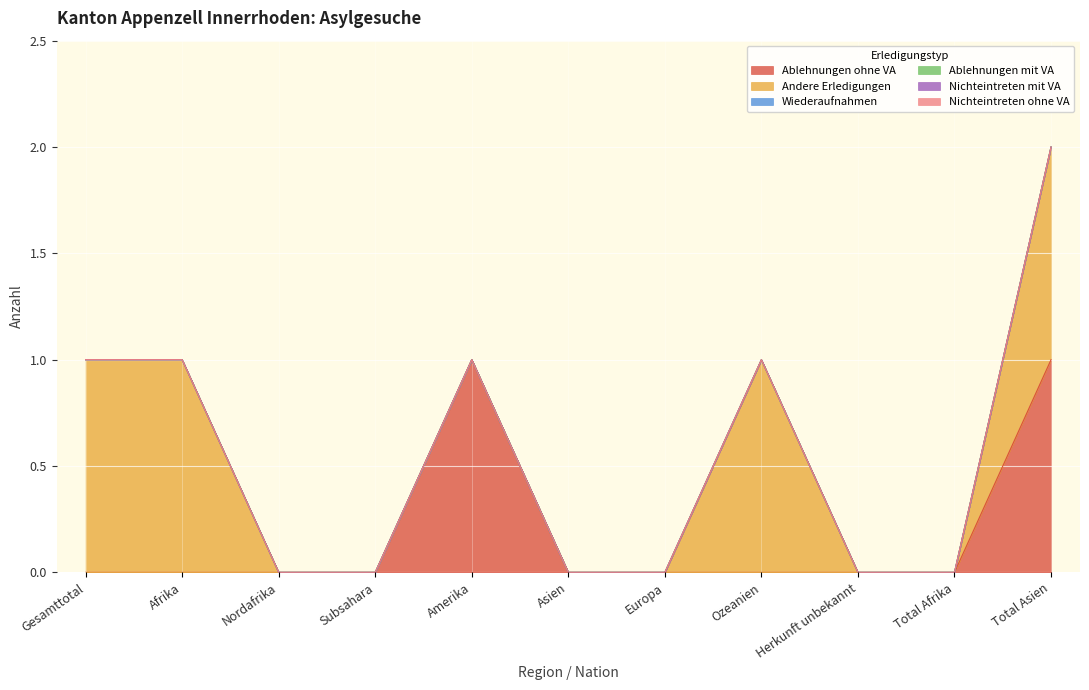

Count the number of data series in this chart.

6